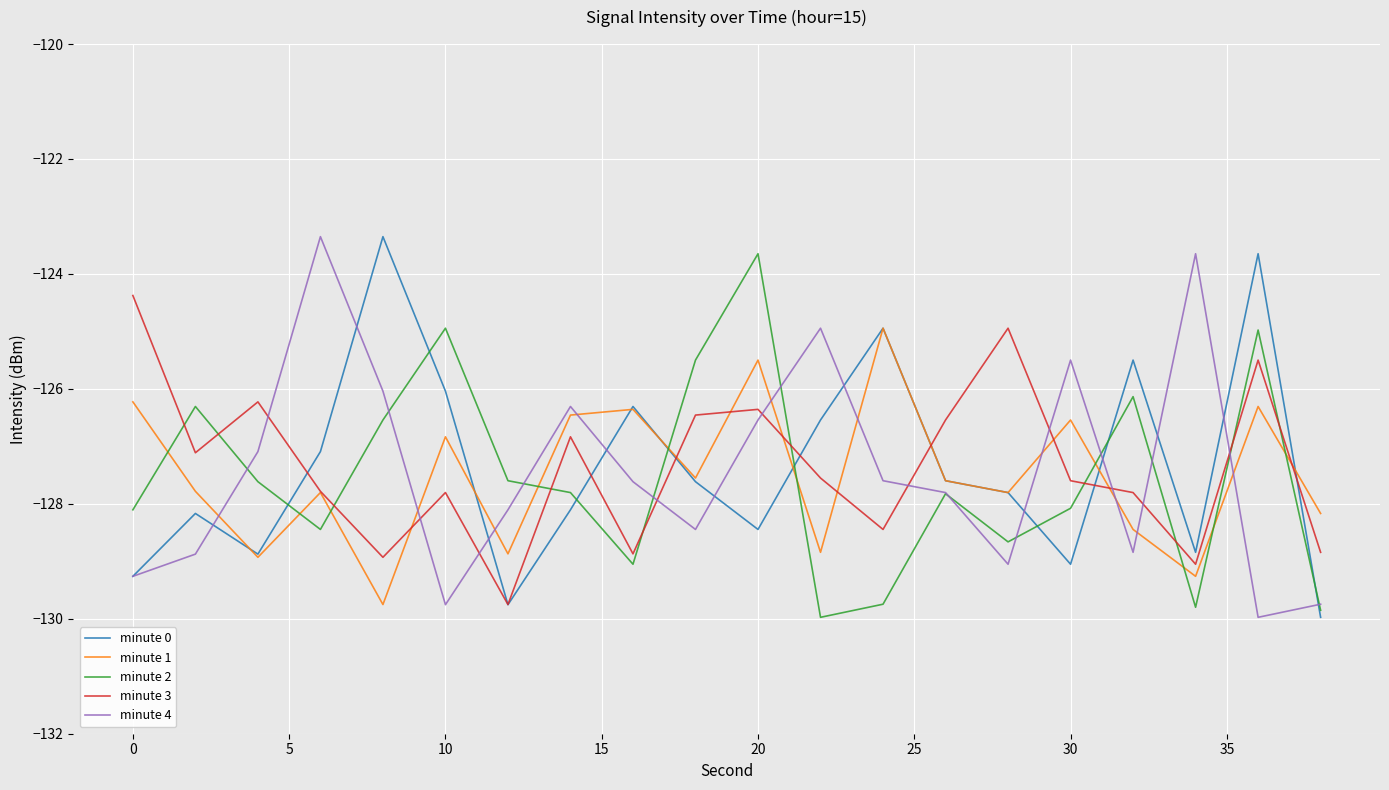

What is the minimum value shown in the chart?

-130.0